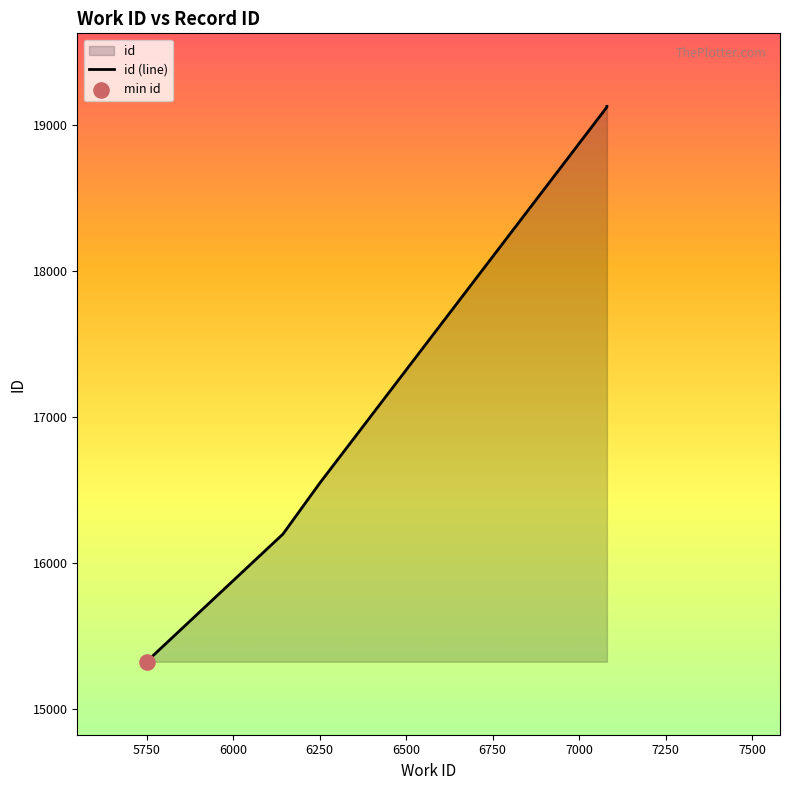

Between 6000 and 5500, which is larger?

6000